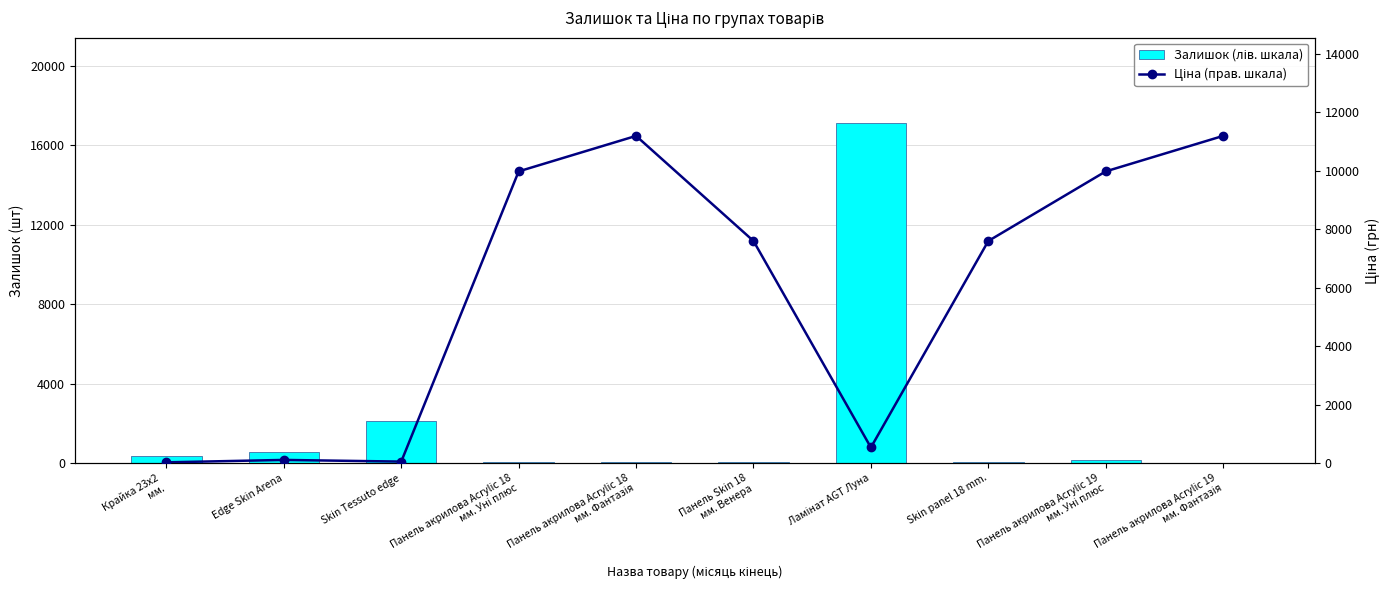

How many data points in Залишок (лів. шкала) are less than 148?

5